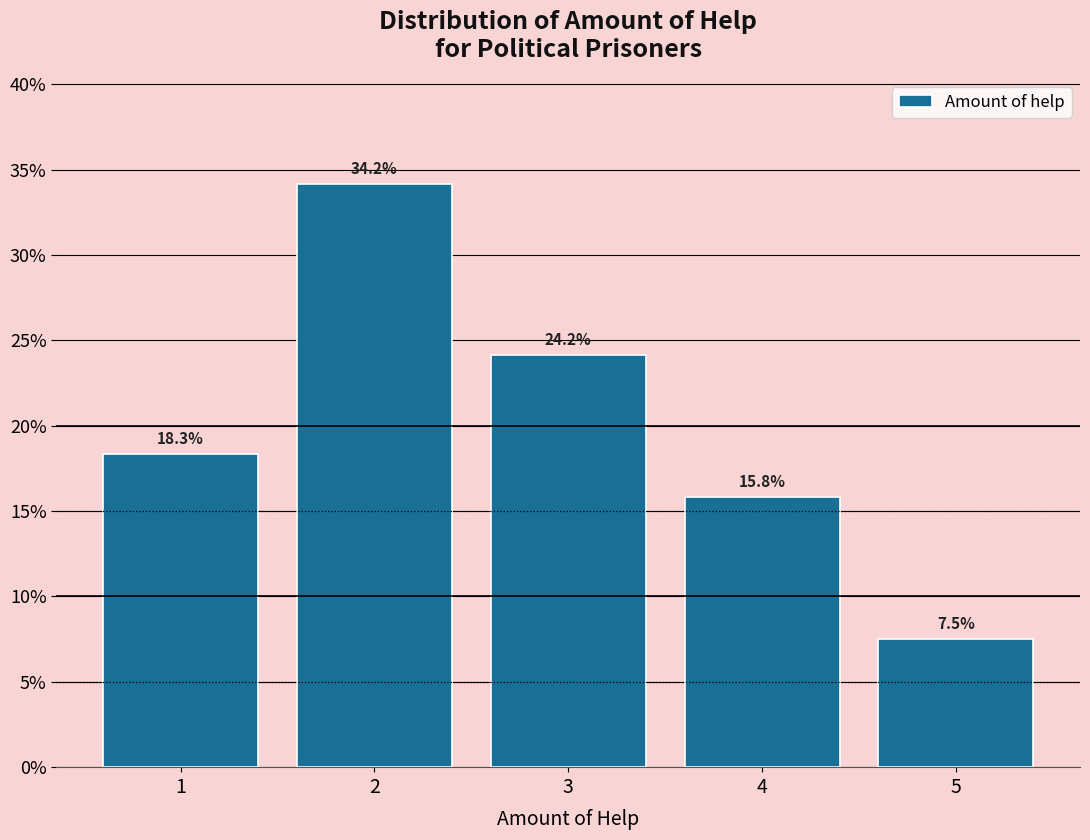

Reading left to right, list every bar in this chart as the range it spans on the x-axis followed by its height.

0.5 to 1.5: 18.3
1.5 to 2.5: 34.2
2.5 to 3.5: 24.2
3.5 to 4.5: 15.8
4.5 to 5.5: 7.5